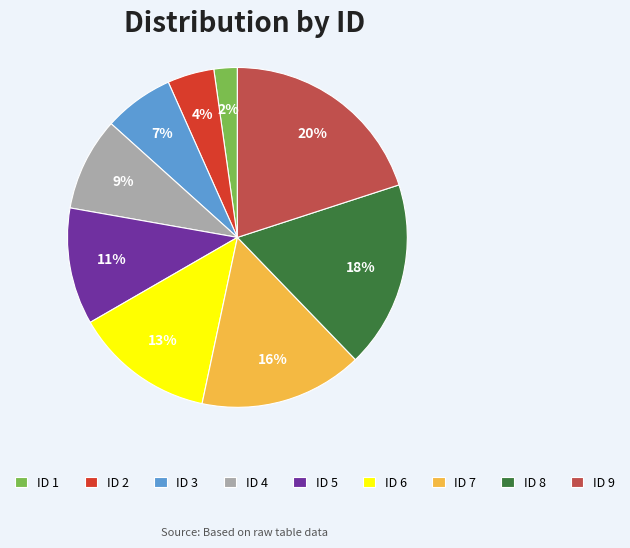

To the nearest percent, what is the difference between the ID 5 and ID 1 slice percentages?

9%